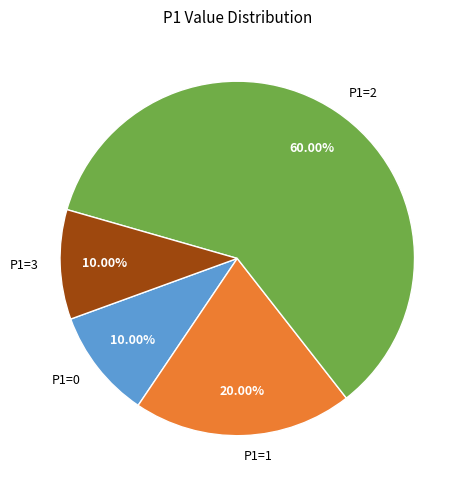

True or false: P1=1 accounts for 25% of the total.

False